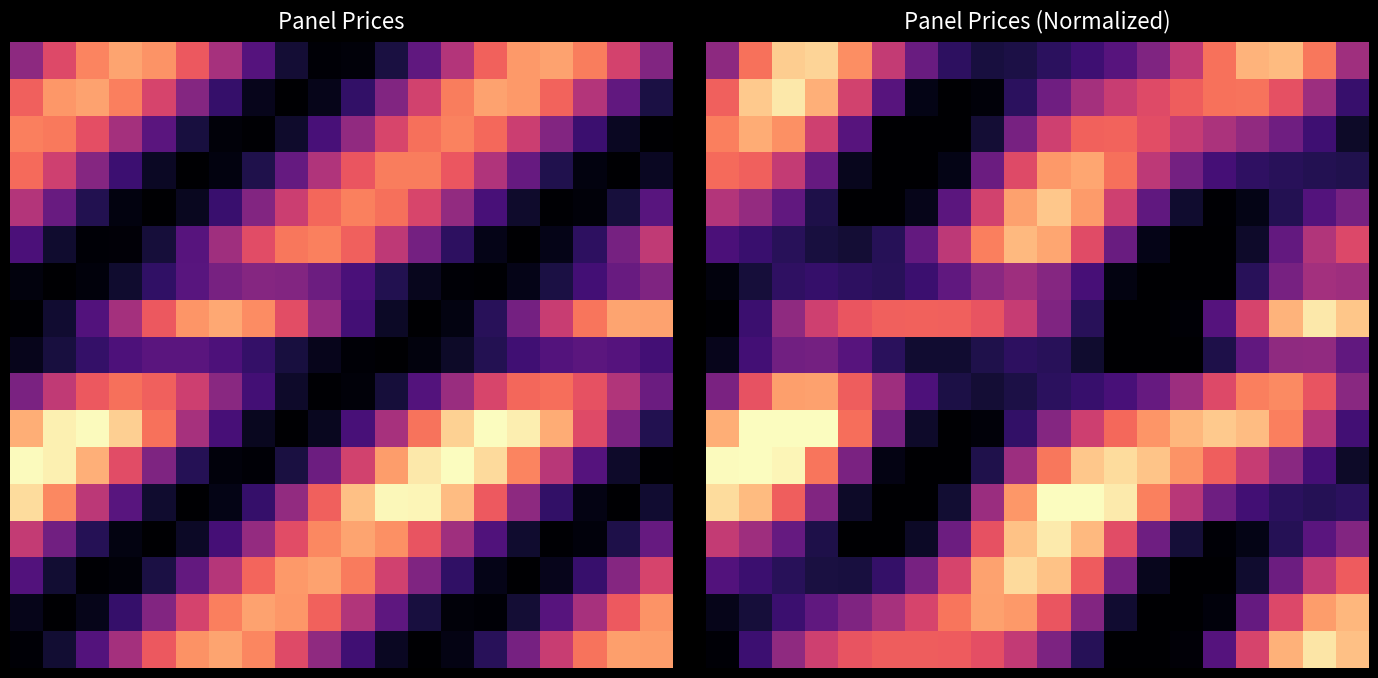

How many categories are shown in the chart?

20